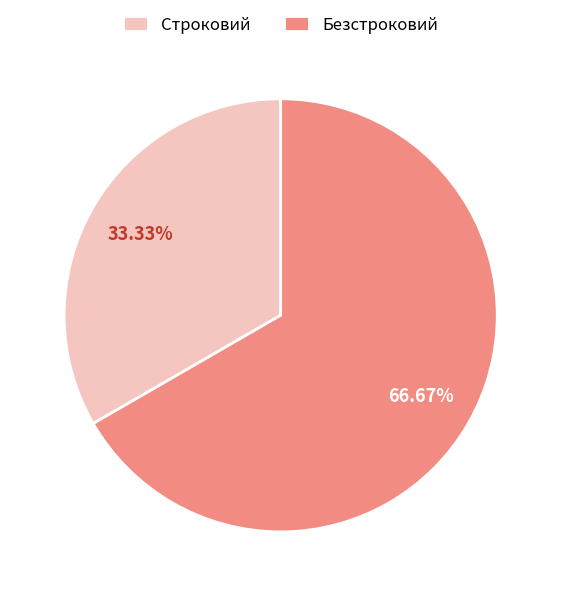

To the nearest percent, what is the difference between the Строковий and Безстроковий slice percentages?

33%